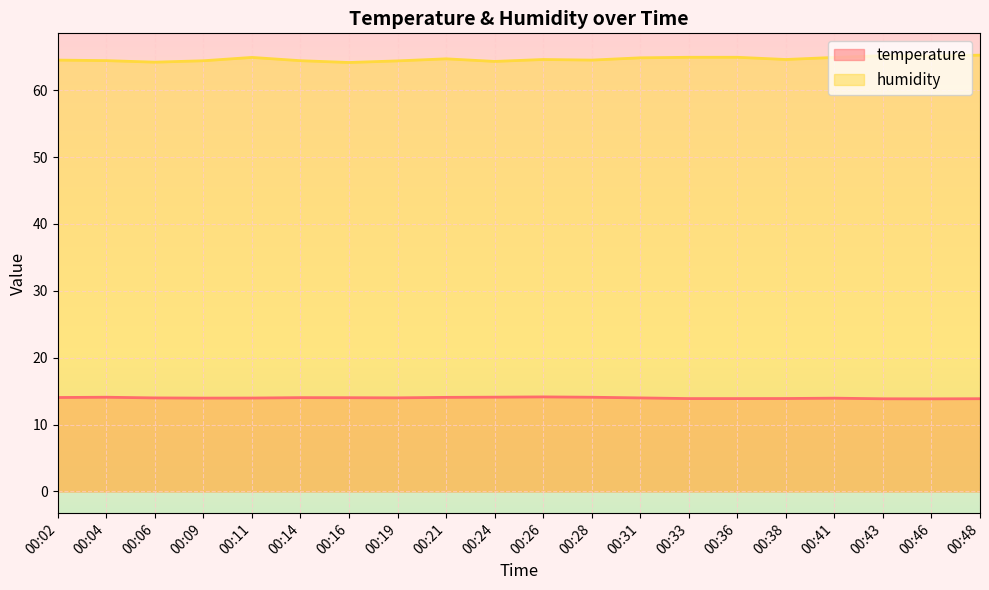

What is the maximum value for humidity?

65.3